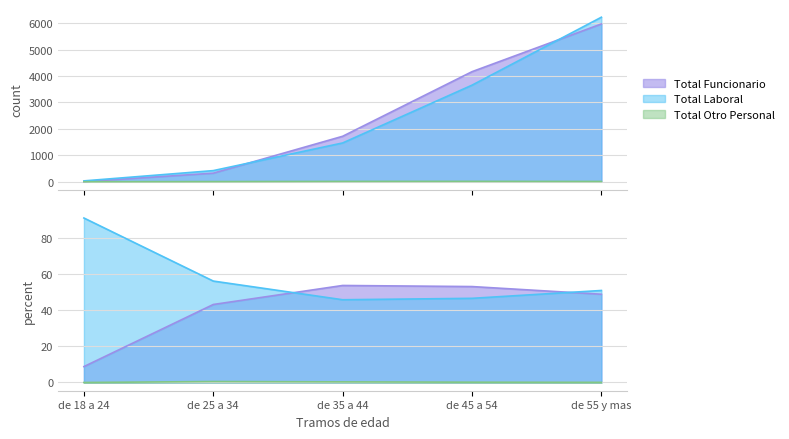

The Total Otro Personal series shows 4 at de 25 a 34. True or false?

True